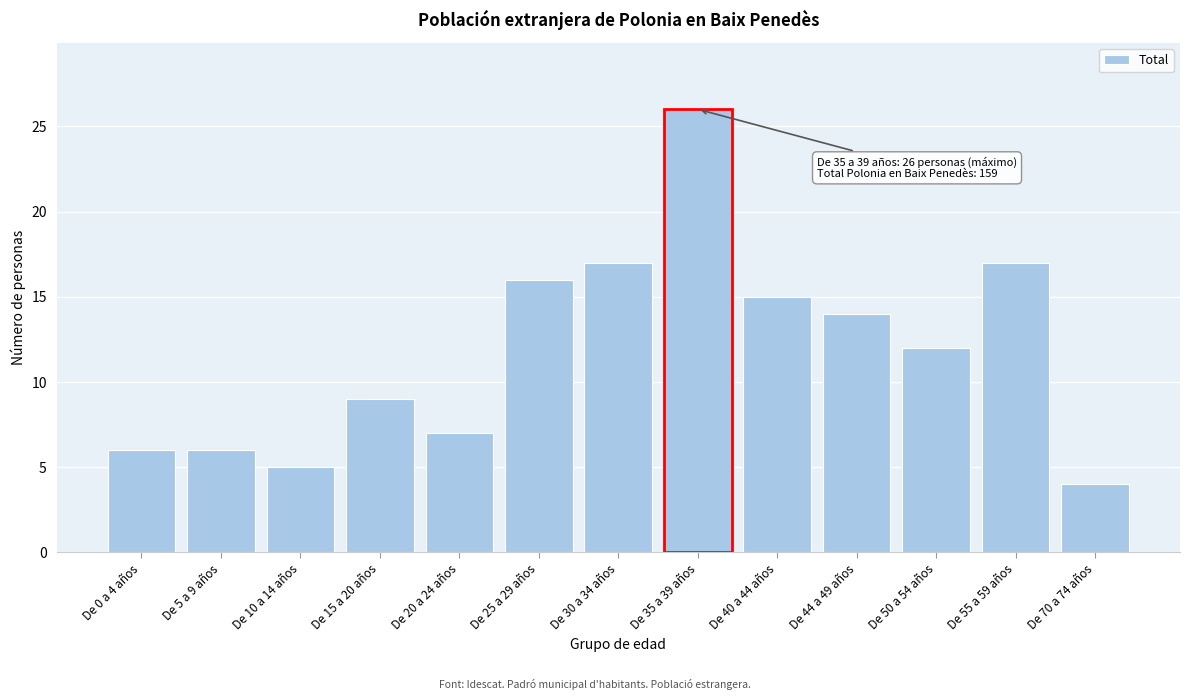

Reading left to right, list all the values displayed in this chart.

De 0 a 4 años=6	De 5 a 9 años=6	De 10 a 14 años=5	De 15 a 20 años=9	De 20 a 24 años=7	De 25 a 29 años=16	De 30 a 34 años=17	De 35 a 39 años=26	De 40 a 44 años=15	De 44 a 49 años=14	De 50 a 54 años=12	De 55 a 59 años=17	De 70 a 74 años=4